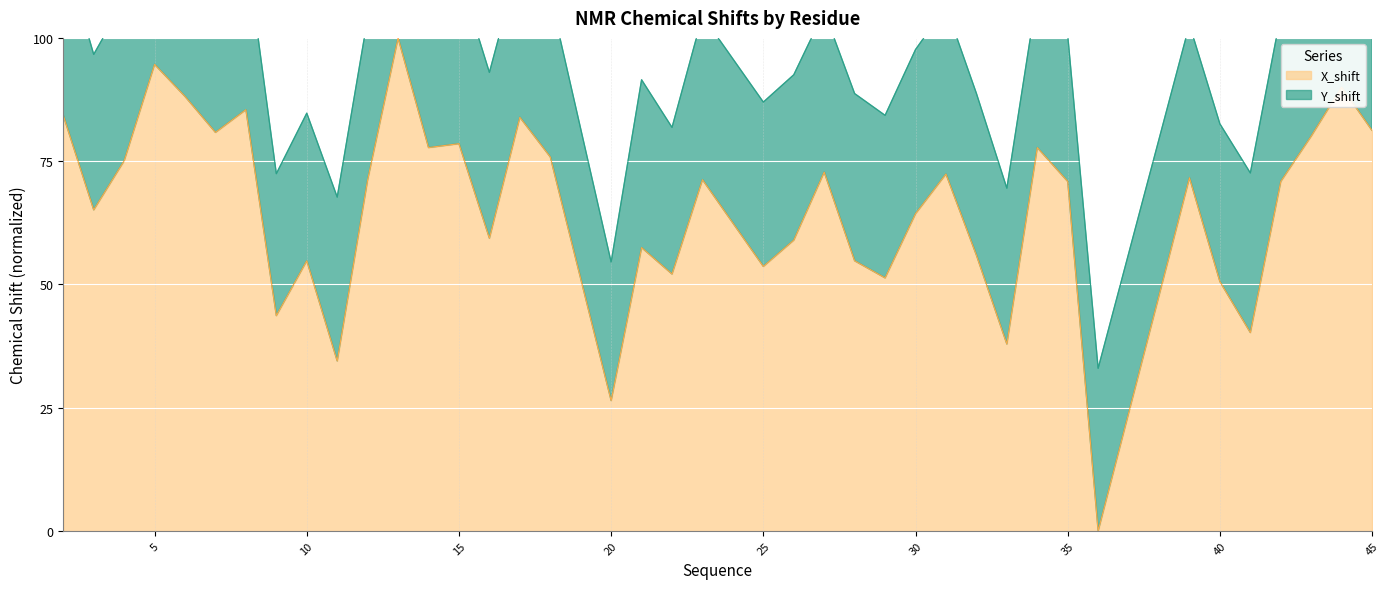

At which category does the chart reach its minimum across all series?

36